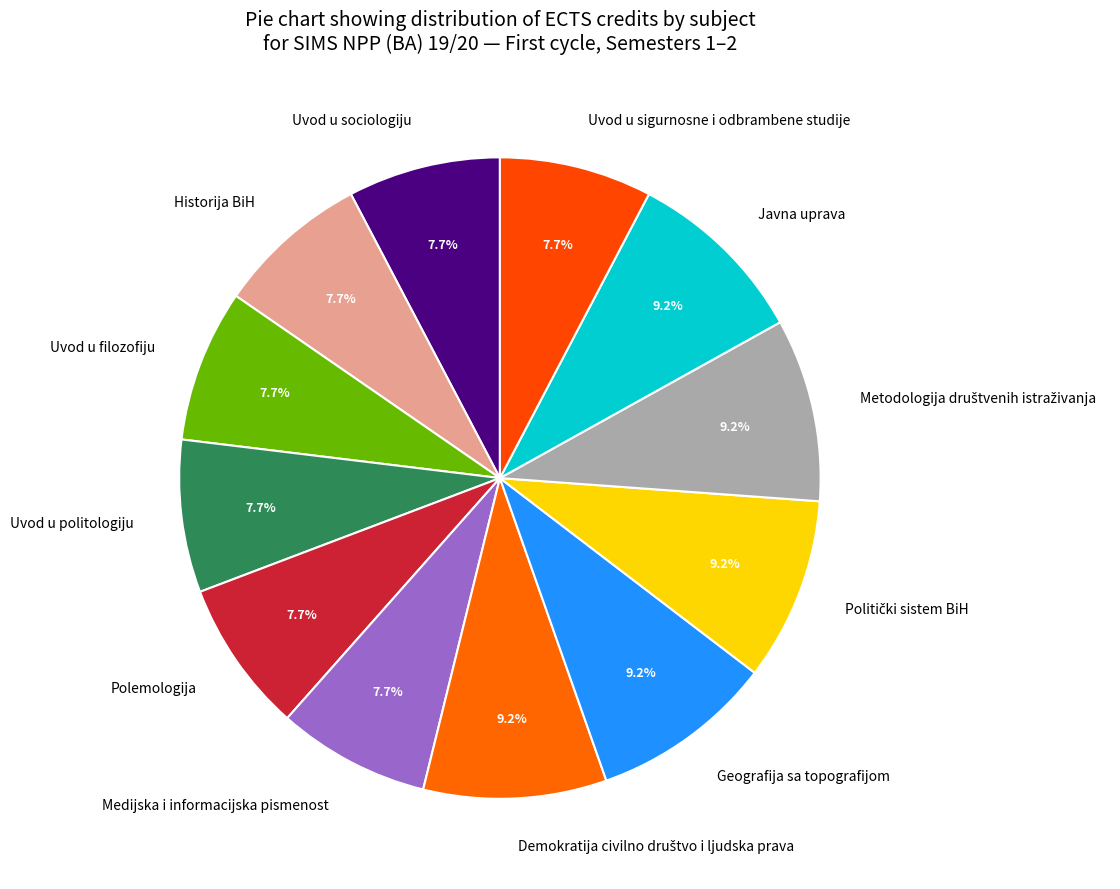

Is there any slice that represents more than half of the pie?

No